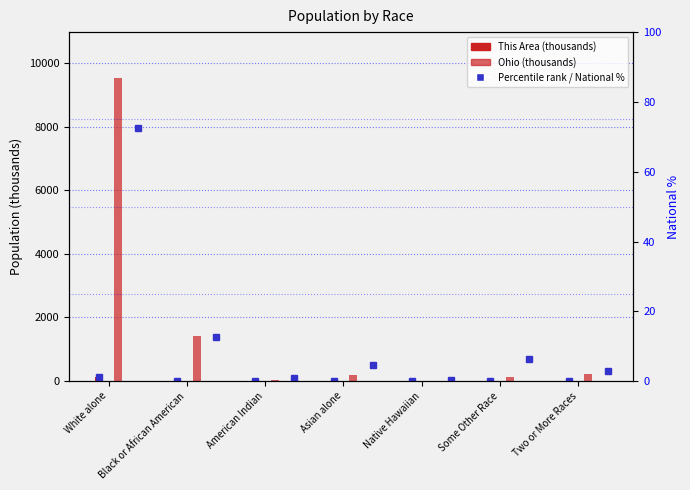

Reading left to right, extract all data points from this chart.

This Area (thousands): 121.4	2.0	0.3	1.1	0.0	0.3	1.7
Ohio (thousands): 9539.4	1407.7	25.3	192.2	4.1	130.0	237.8
National %: 72.4	12.6	0.9	4.8	0.2	6.2	2.9